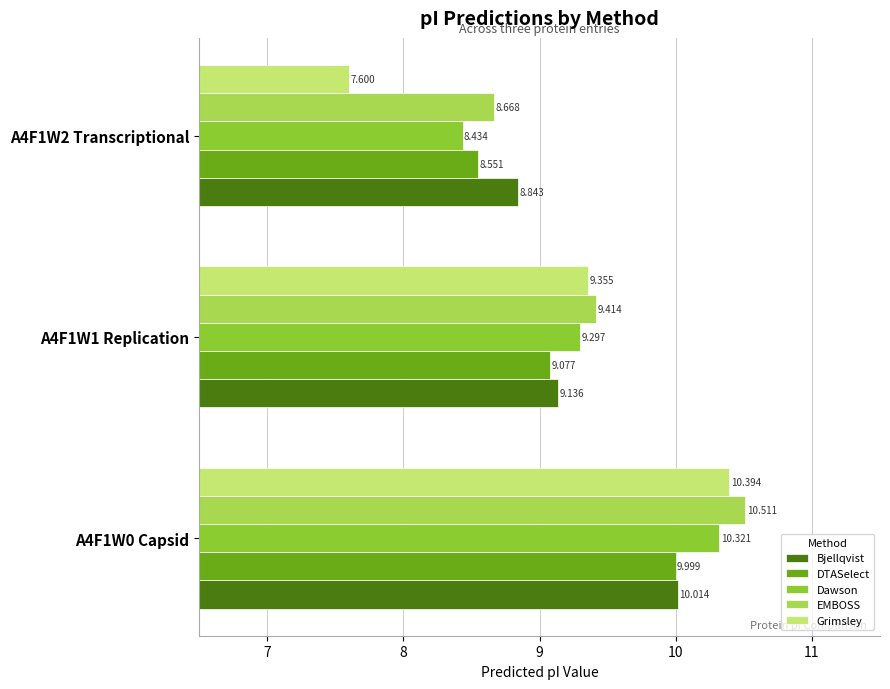

Between A4F1W0 Capsid and A4F1W1 Replication, which series saw the biggest shift?

EMBOSS